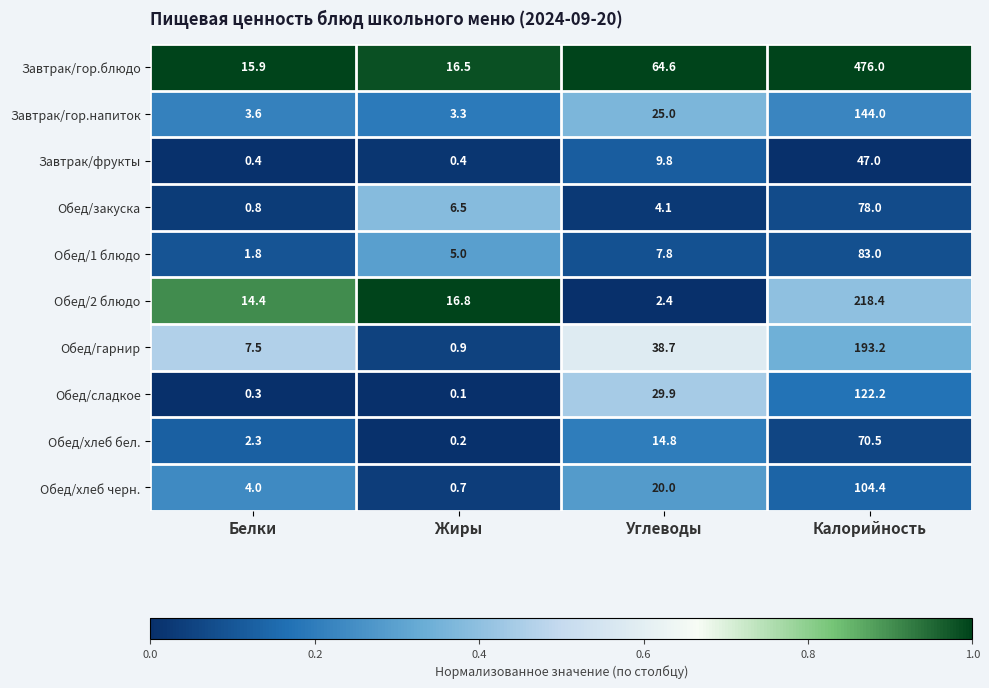

What is the average value of the Обед/2 блюдо series?

63.0